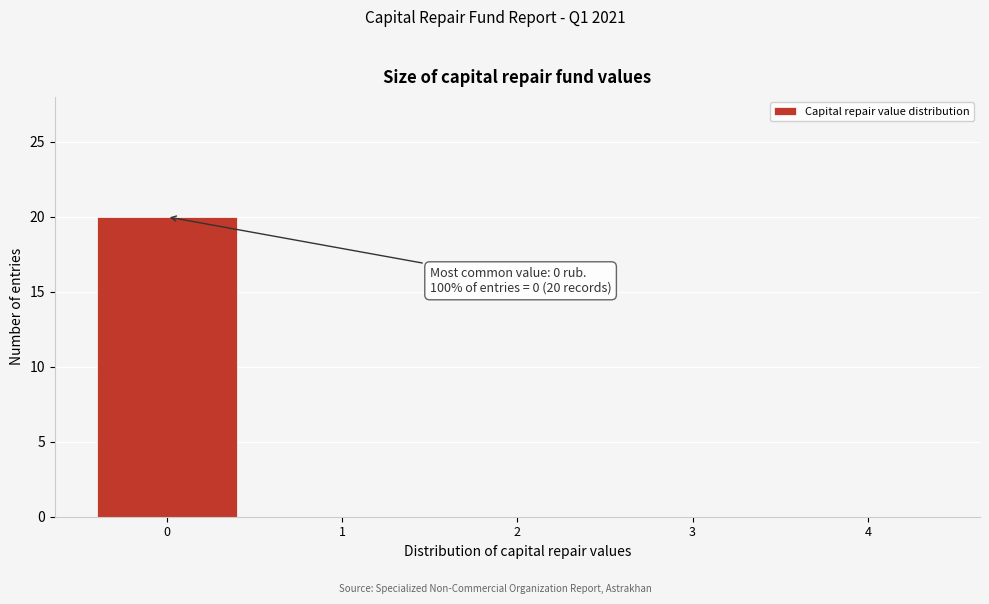

Which range on the x-axis has the tallest bar?

-0.5 to 0.5